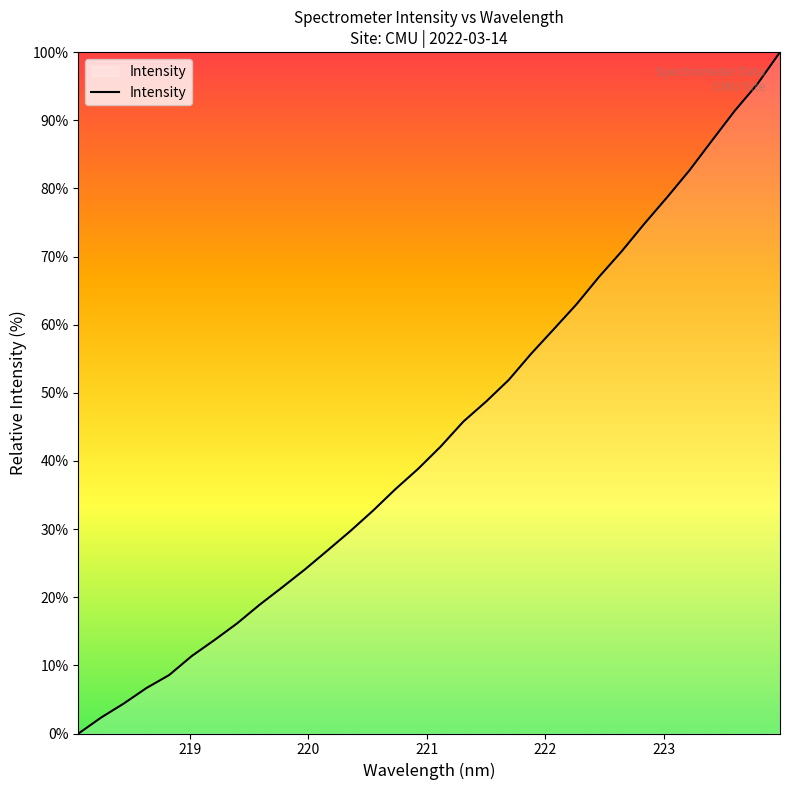

What is the difference between the maximum and minimum values?

100.0